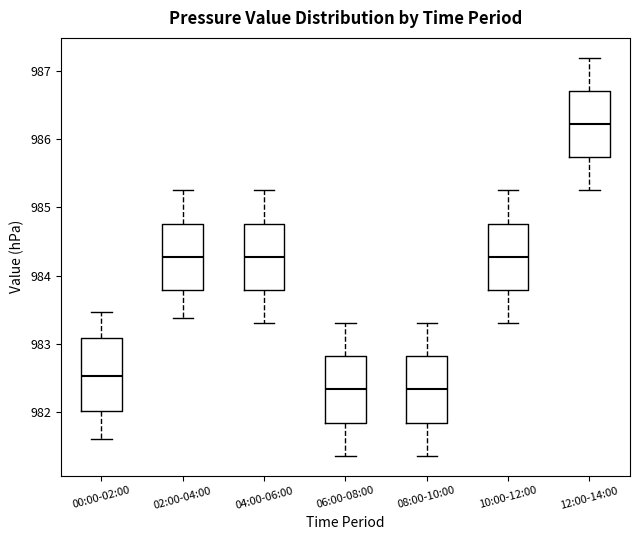

Which box's median line is the highest?

12:00-14:00